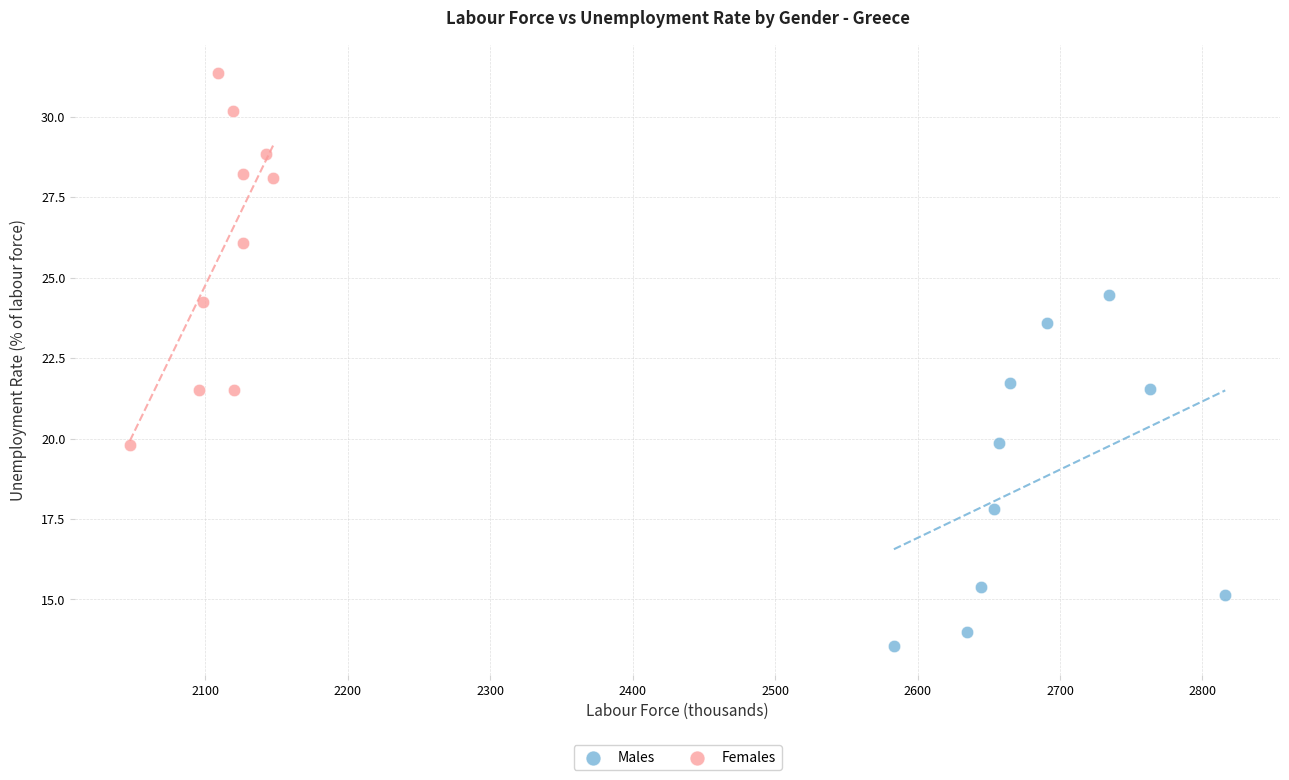

Which series has the widest spread of Y values?

Females